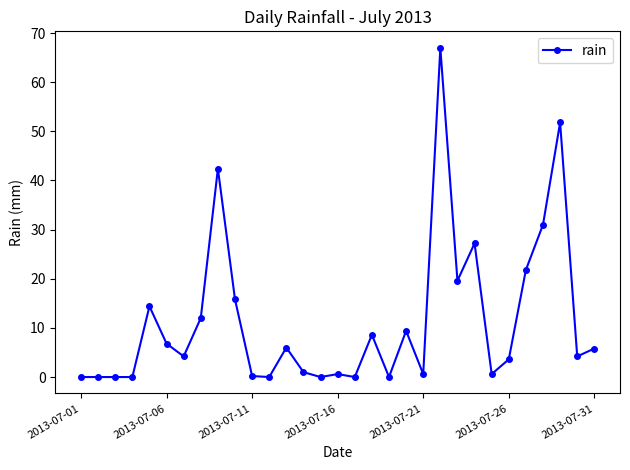

What is the sum of all values?

354.6